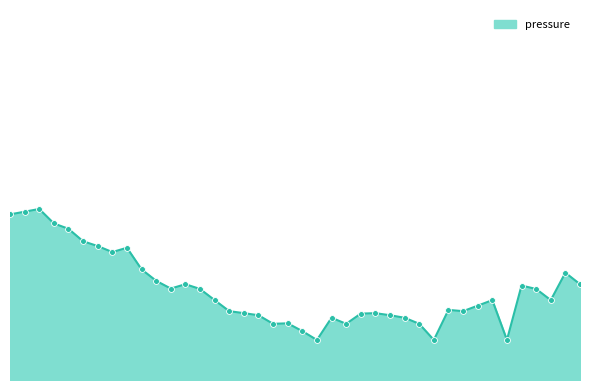

Is this an area chart (filled region under the line)?

Yes